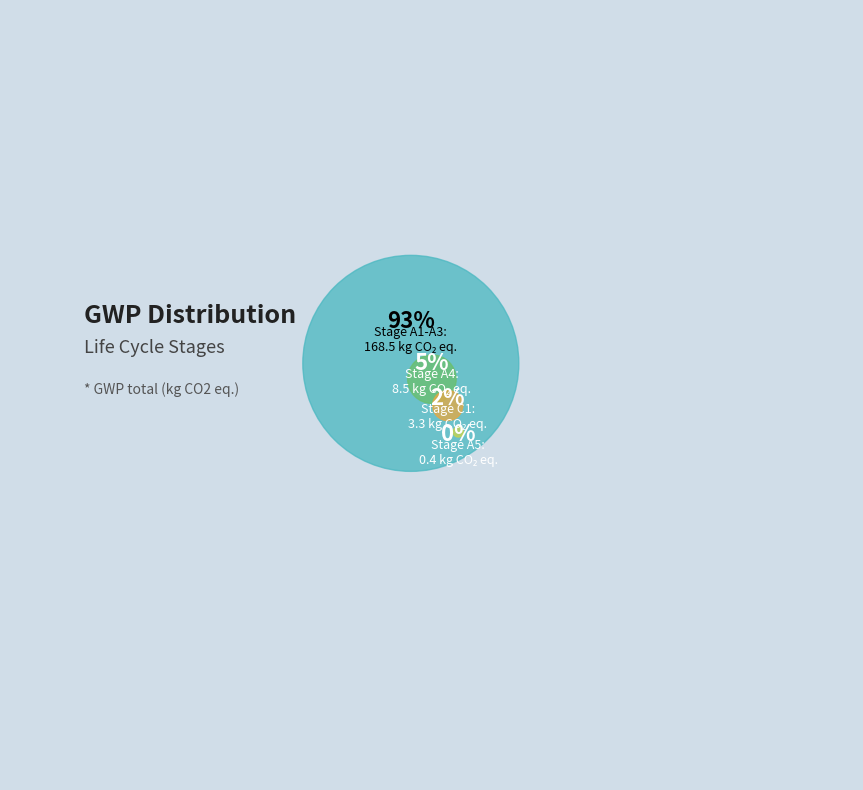

Is it true that C1 is 14% of the pie?

False